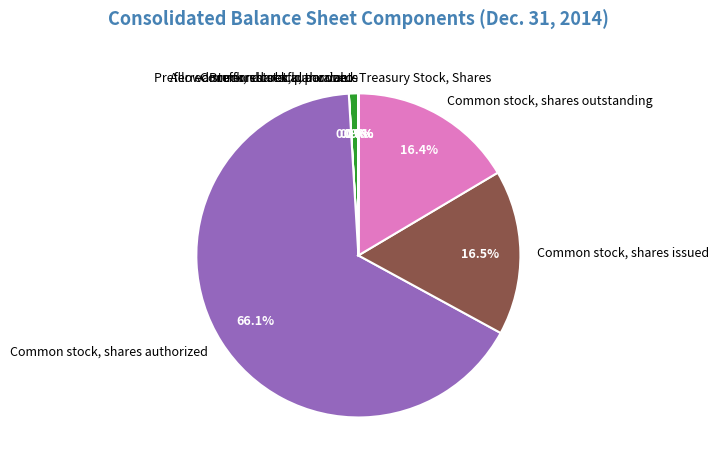

How many slices are in this pie chart?

8